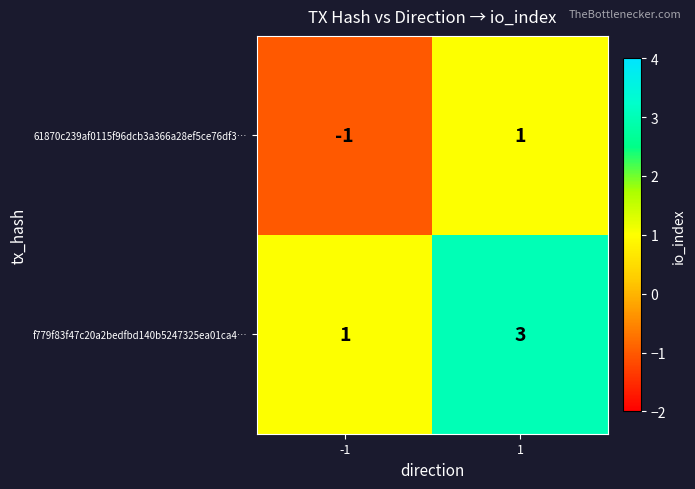

At which category is the sum across all series the highest?

1